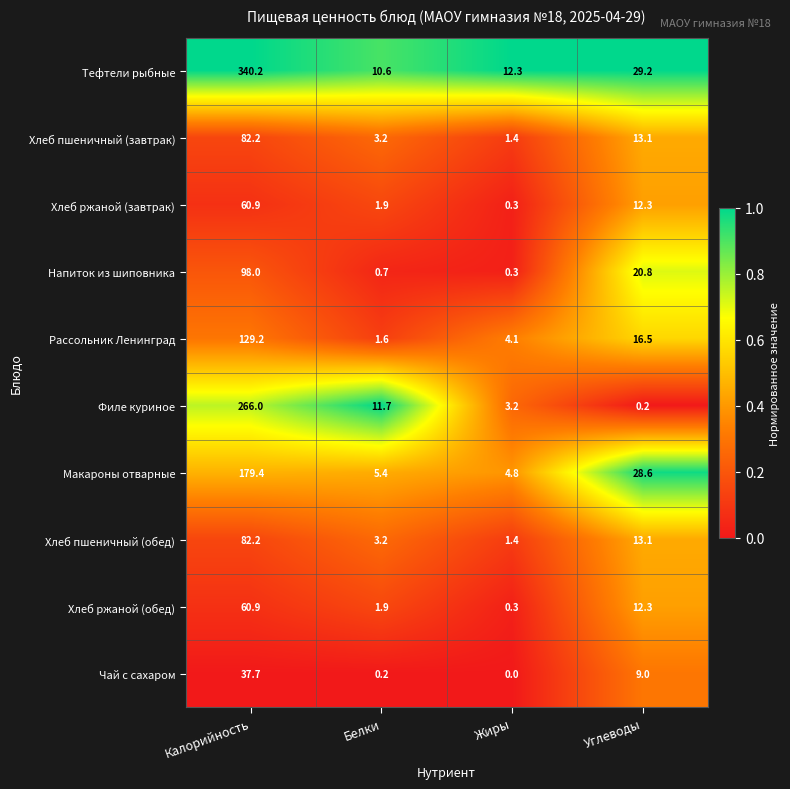

Which series changed the most between Калорийность and Жиры?

Тефтели рыбные